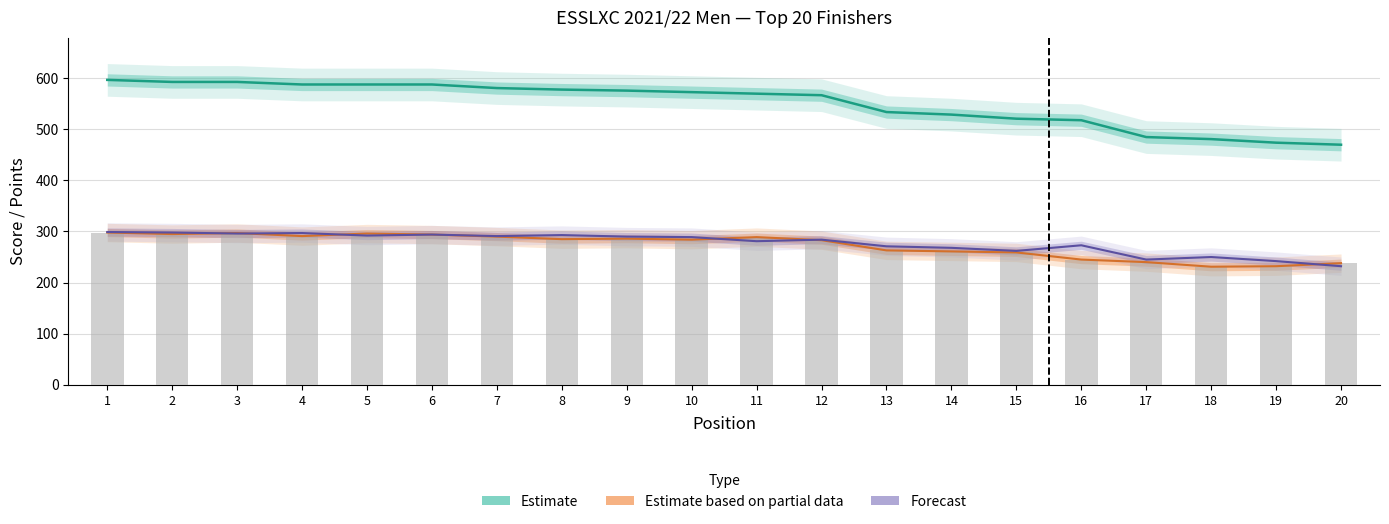

How many values are below 285?

10